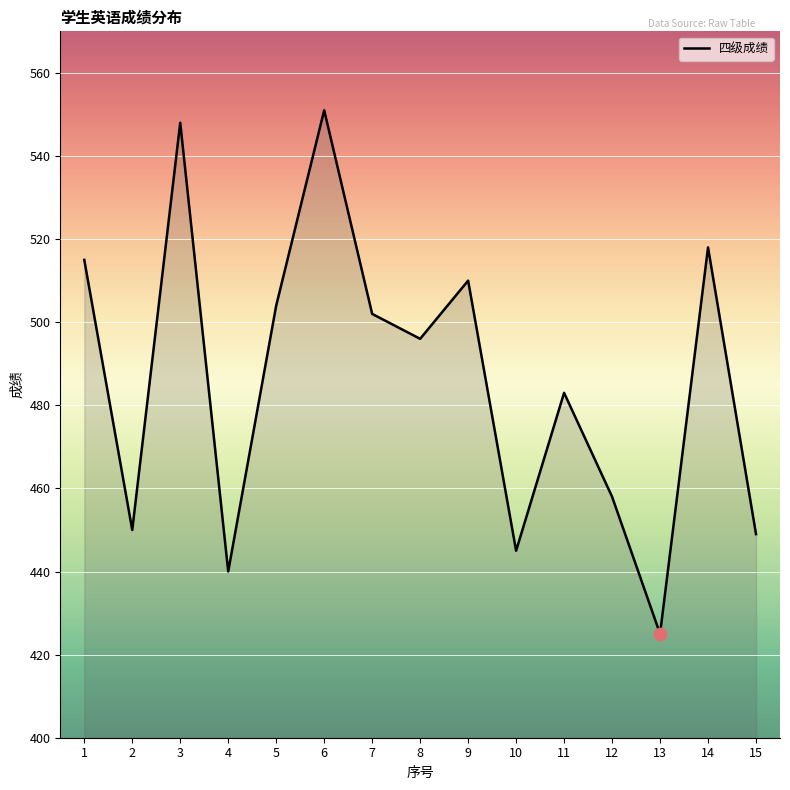

Approximately how many times larger is the value at 2 compared to 9?

0.9